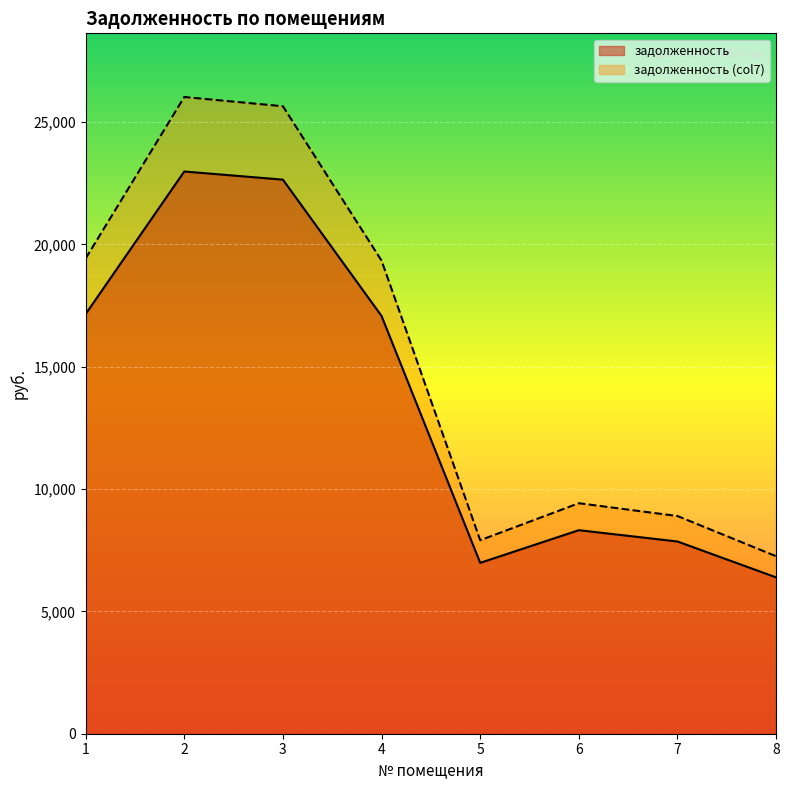

Is it true that задолженность (итог col7) equals 7258.8 at 2?

False